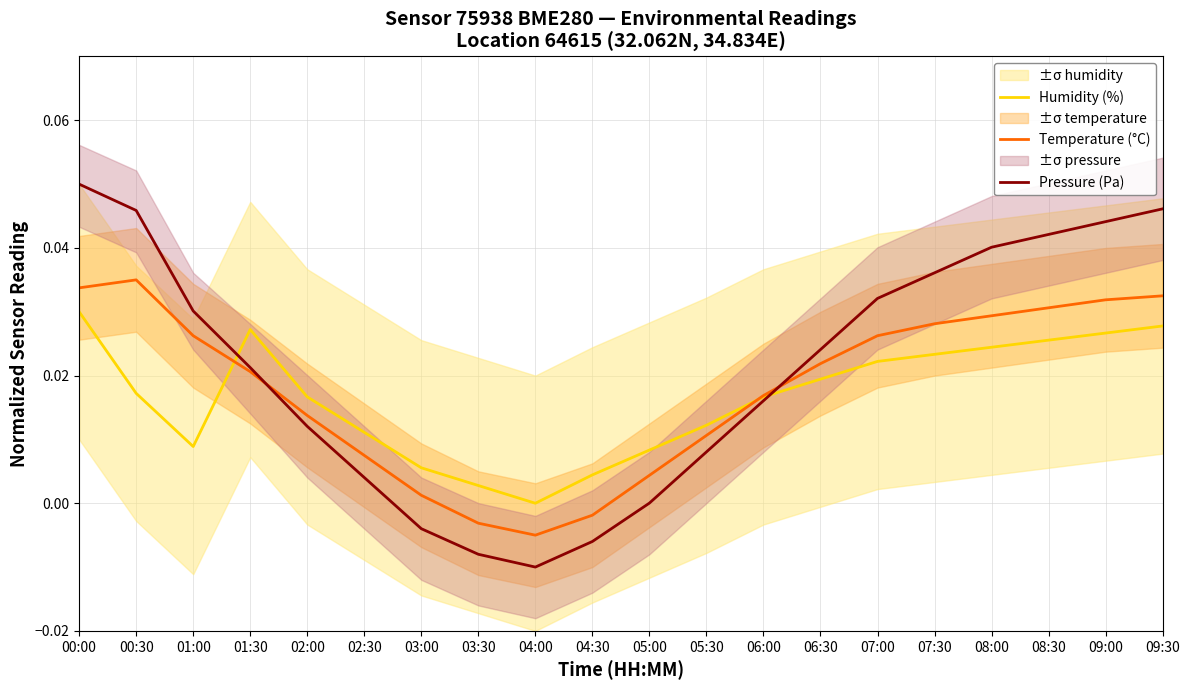

True or false: Humidity (%) and Temperature (°C) intersect in this chart.

True